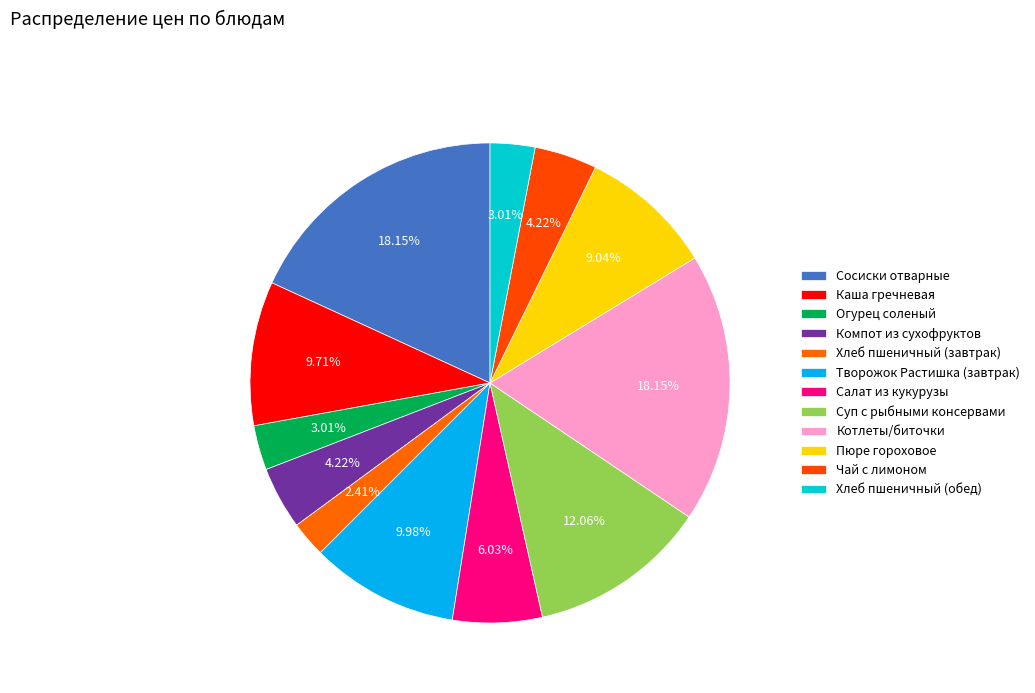

Rank the categories by value from lowest to highest.

Хлеб пшеничный (завтрак), Огурец соленый, Хлеб пшеничный (обед), Компот из сухофруктов, Чай с лимоном, Салат из кукурузы, Пюре гороховое, Каша гречневая, Творожок Растишка (завтрак), Суп с рыбными консервами, Сосиски отварные, Котлеты/биточки